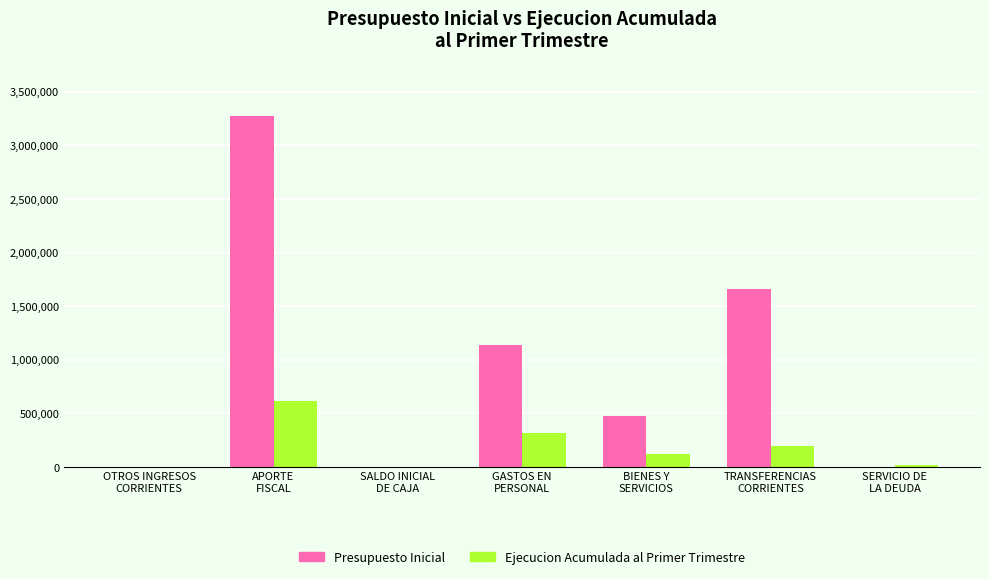

Which series changed the most between OTROS INGRESOS
CORRIENTES and TRANSFERENCIAS
CORRIENTES?

Presupuesto Inicial